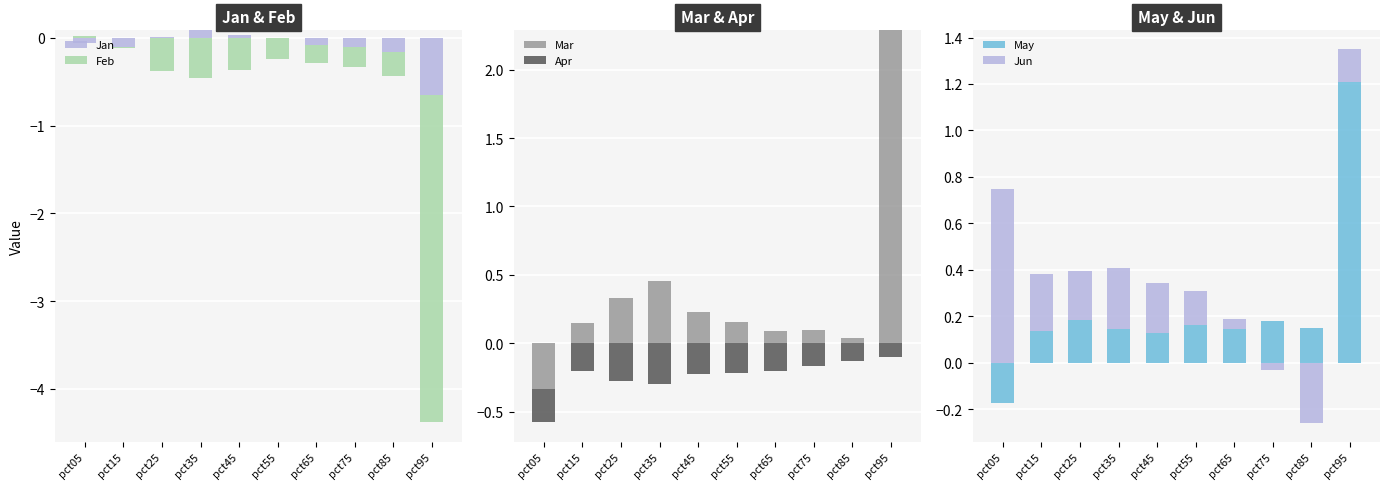

Does the chart contain stacked bars?

No